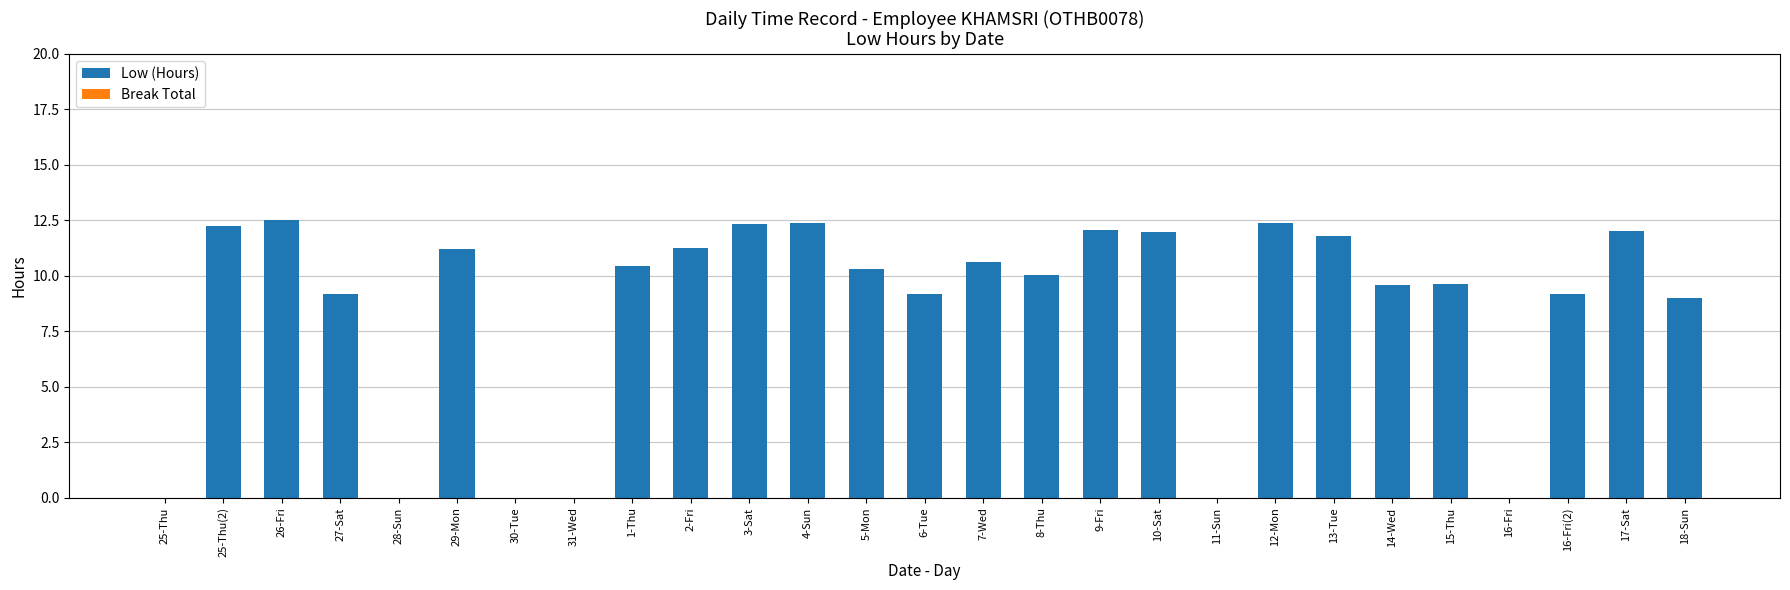

What is the sum of the values at 30-Tue and 14-Wed?

9.6